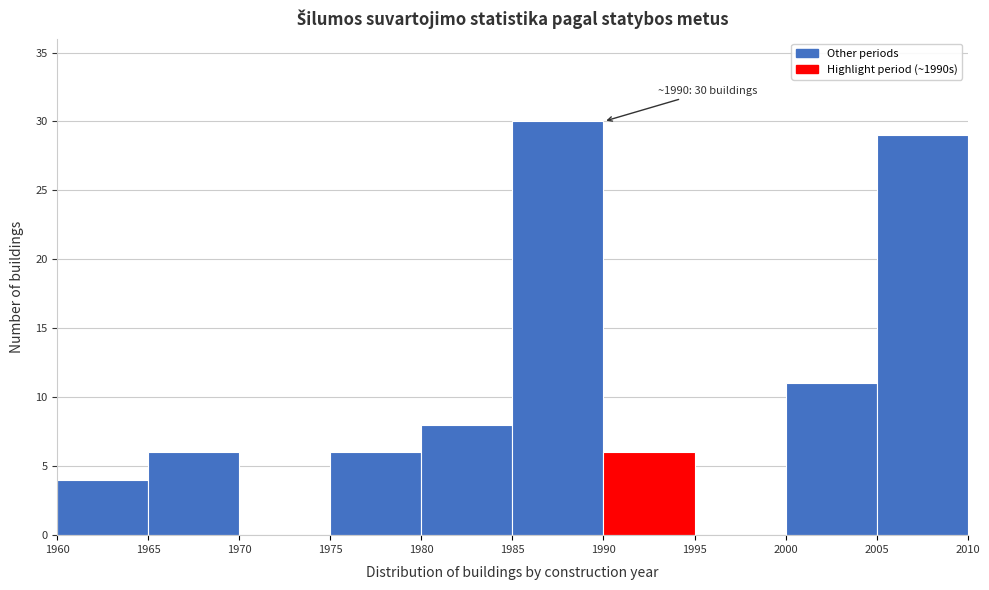

Over which range of the x-axis is the bar tallest?

1985 to 1990